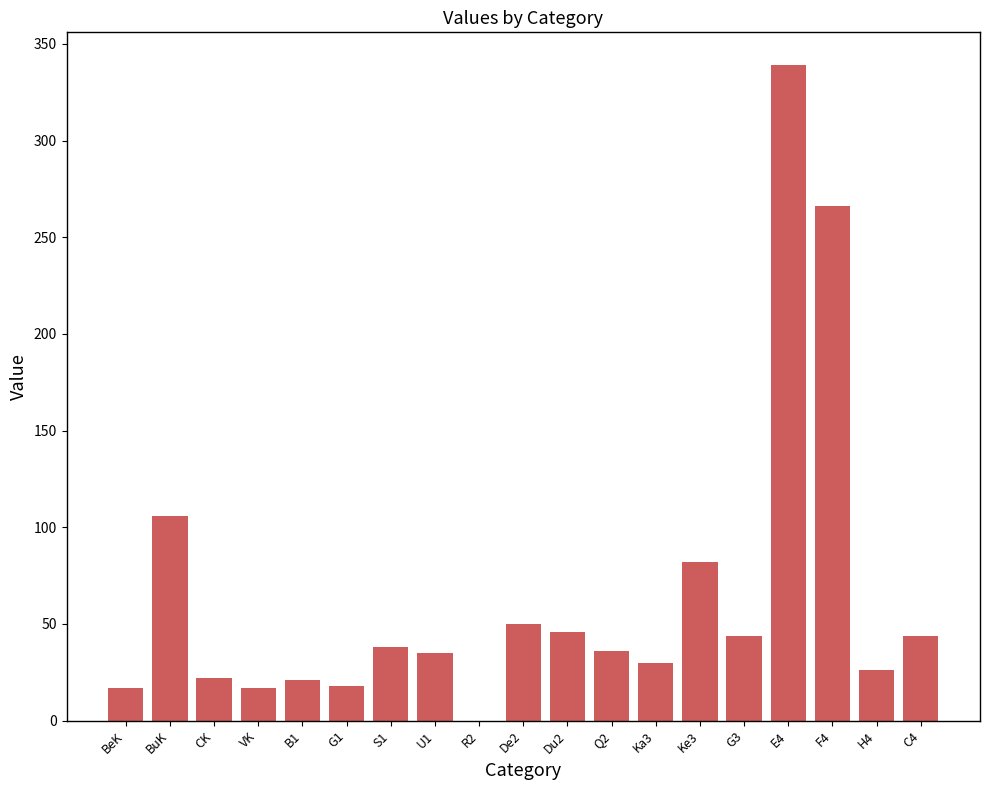

The value at G1 is 18. True or false?

True